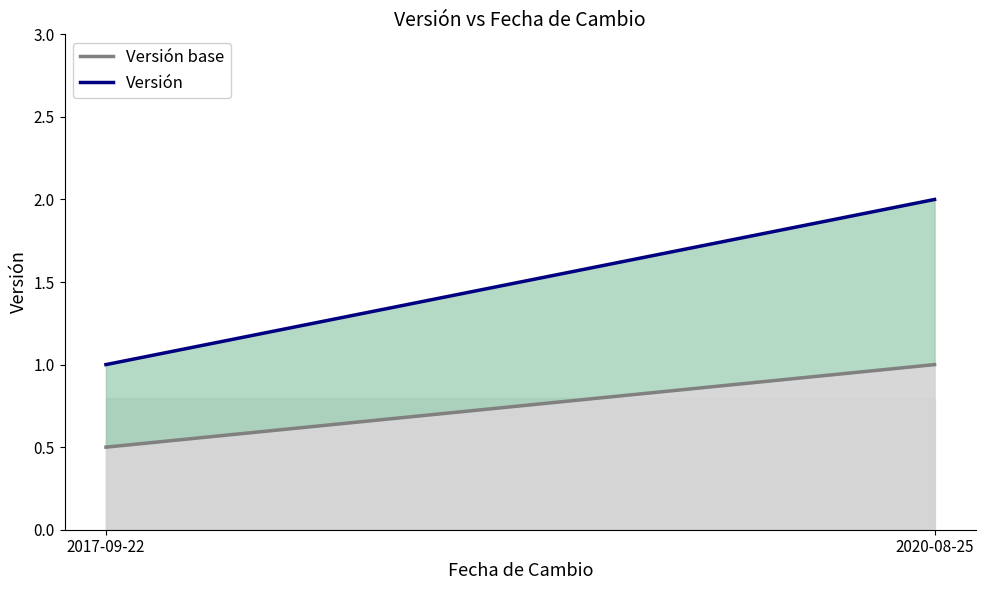

Does the chart have visible grid lines?

No